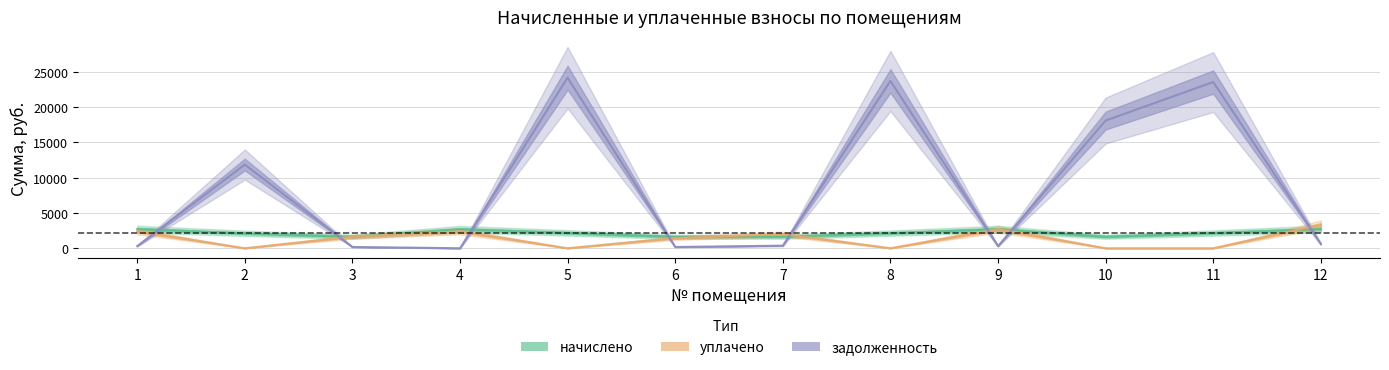

After their last crossing, which series has the higher values: уплачено or начислено?

уплачено